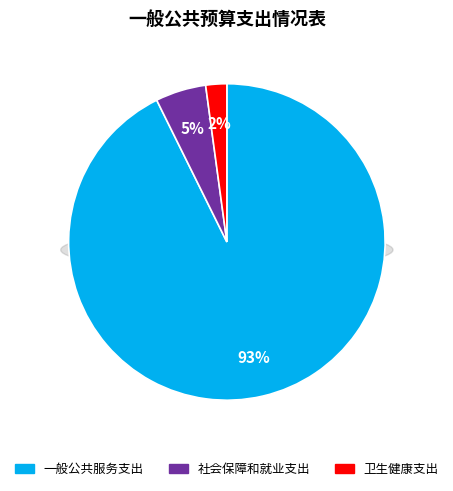

What percentage is the 社会保障和就业支出 slice, to the nearest percent?

5%